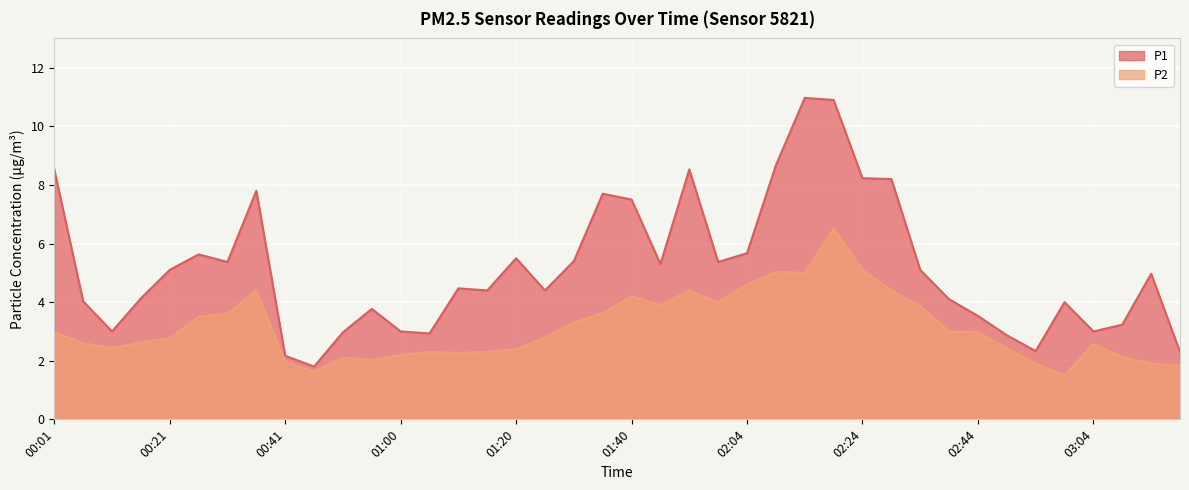

True or false: P2 has a value of 4.6 at 02:04.

True